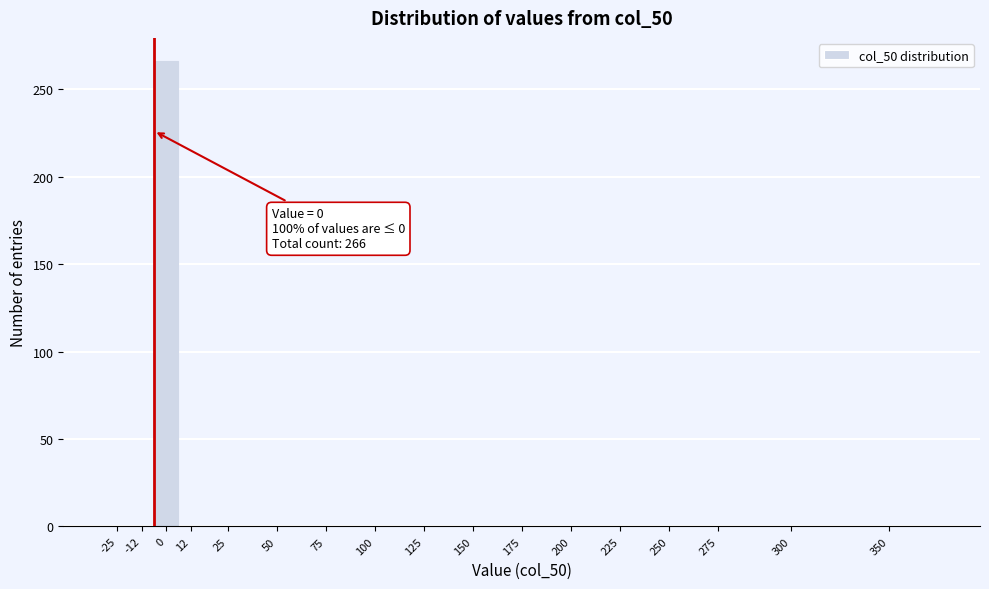

Reading left to right, list all the values displayed in this chart.

-25=0	-12=0	0=266	12=0	25=0	50=0	75=0	100=0	125=0	150=0	175=0	200=0	225=0	250=0	275=0	300=0	350=0